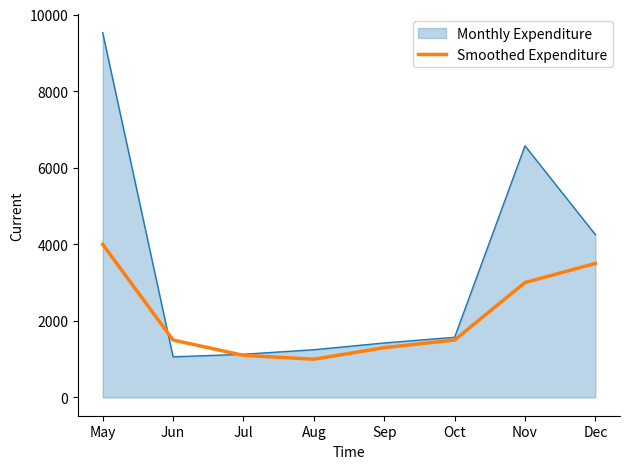

At which label is Smoothed Expenditure closest to 2500?

Nov